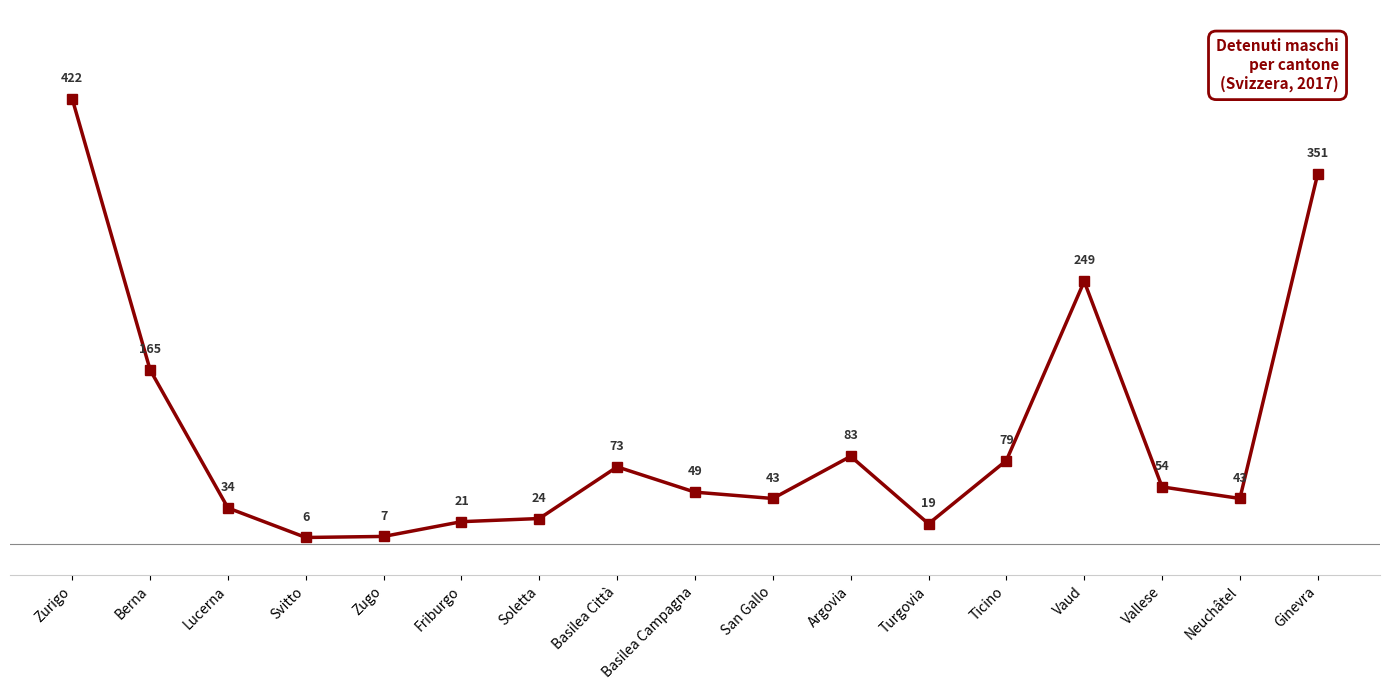

Which label corresponds to the smallest value in the chart?

Svitto